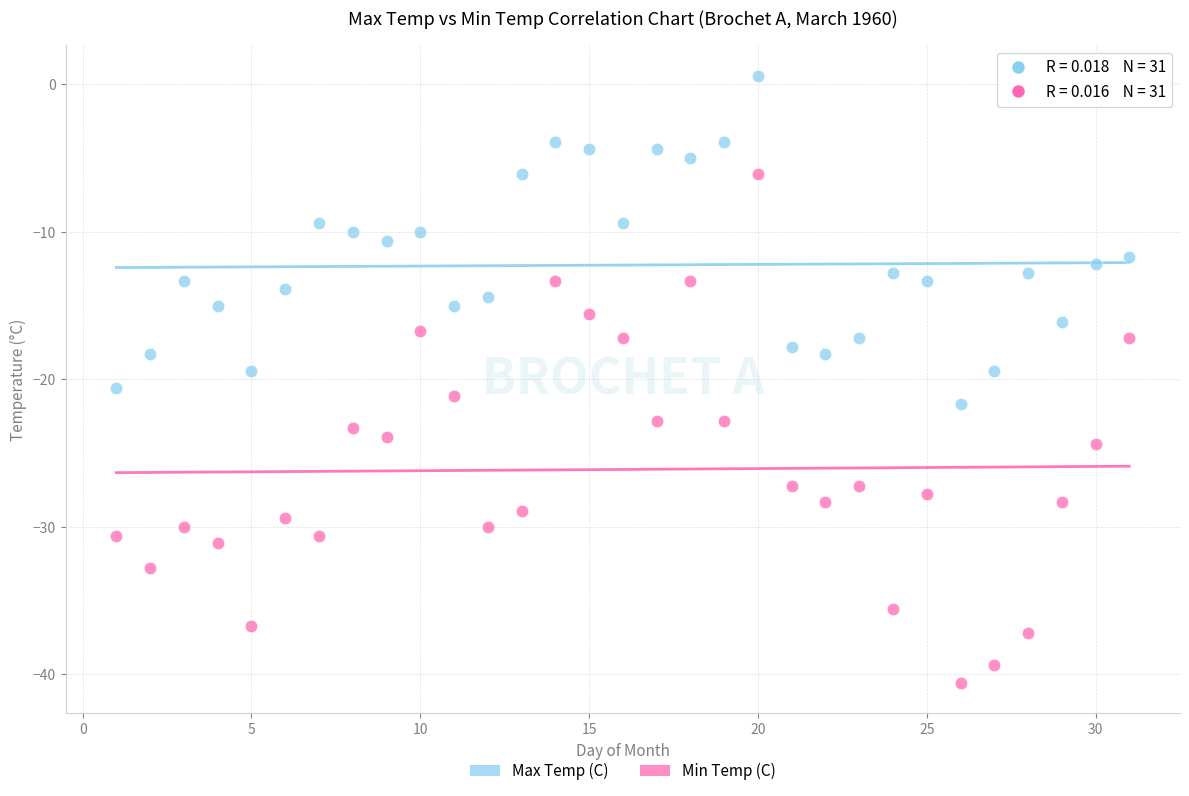

Across all data points, what is the range of X values (max minus min)?

30.0